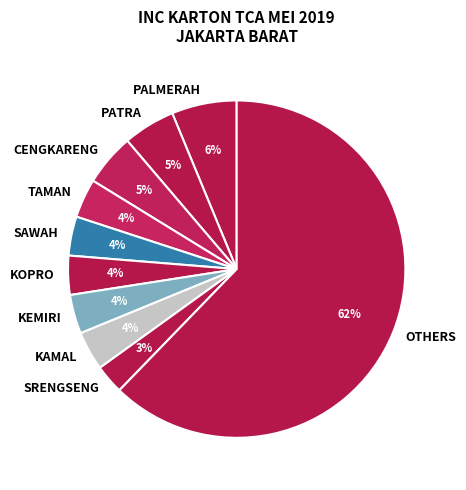

True or false: SAWAH accounts for 14% of the total.

False